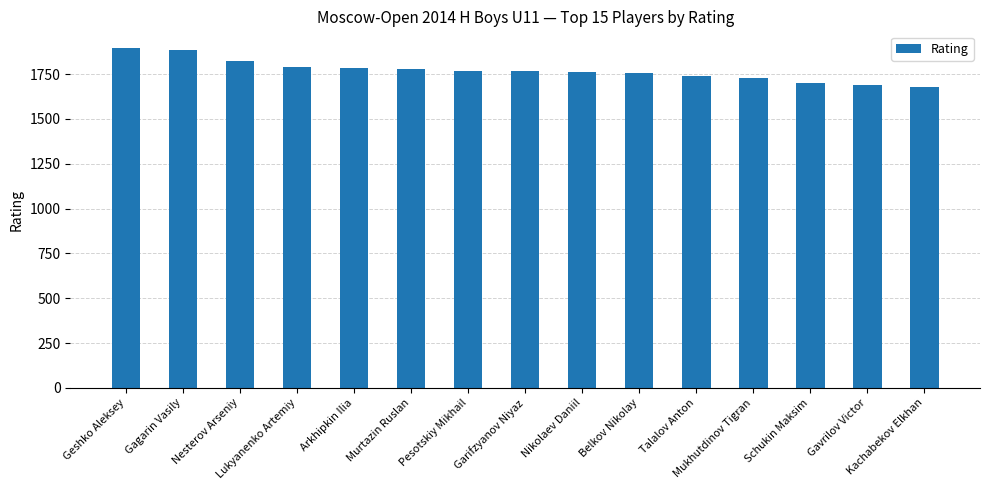

What is the greatest value displayed?

1894